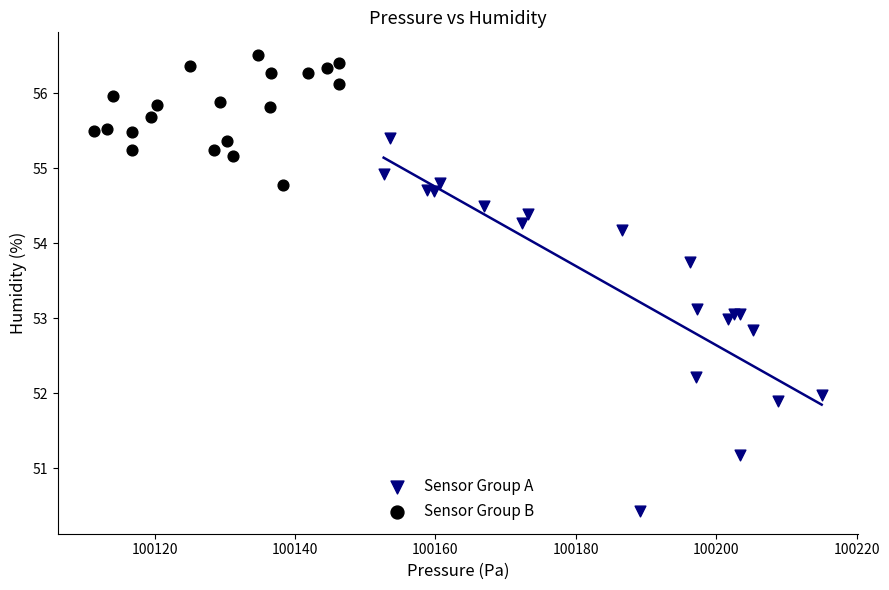

Which series contains the lowest Y value?

Sensor Group A